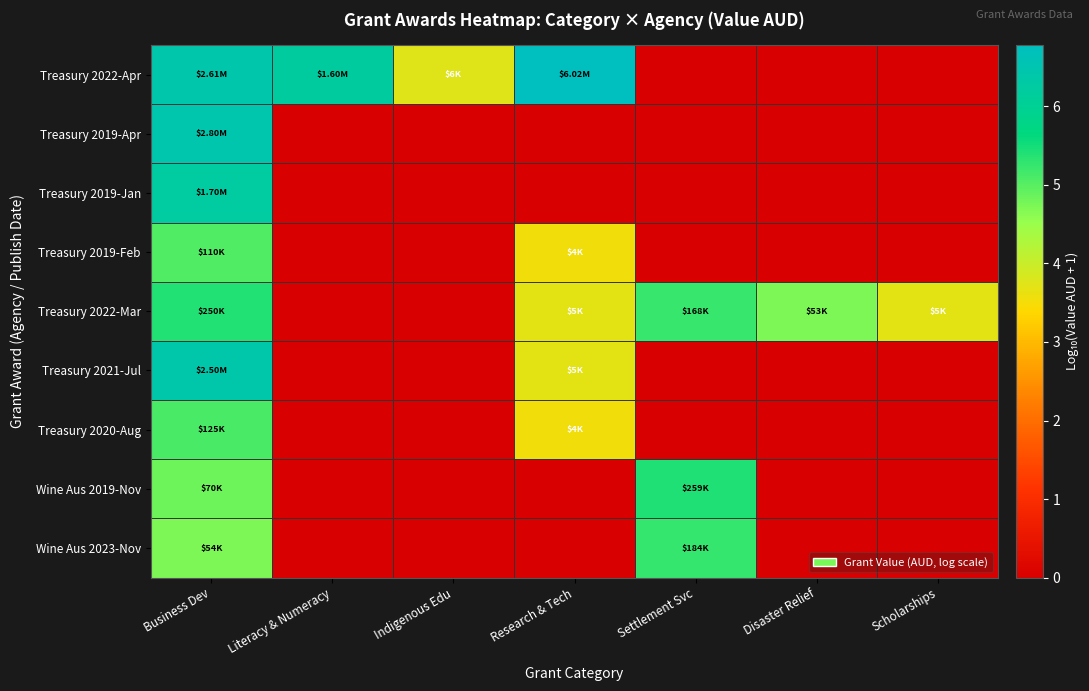

Reading right to left, transcribe all the data shown in this chart.

Treasury 2022-Apr: Scholarships=0.0	Disaster Relief=0.0	Settlement Svc=0.0	Research & Tech=6.8	Indigenous Edu=3.7	Literacy & Numeracy=6.2	Business Dev=6.4
Treasury 2019-Apr: Scholarships=0.0	Disaster Relief=0.0	Settlement Svc=0.0	Research & Tech=0.0	Indigenous Edu=0.0	Literacy & Numeracy=0.0	Business Dev=6.4
Treasury 2019-Jan: Scholarships=0.0	Disaster Relief=0.0	Settlement Svc=0.0	Research & Tech=0.0	Indigenous Edu=0.0	Literacy & Numeracy=0.0	Business Dev=6.2
Treasury 2019-Feb: Scholarships=0.0	Disaster Relief=0.0	Settlement Svc=0.0	Research & Tech=3.5	Indigenous Edu=0.0	Literacy & Numeracy=0.0	Business Dev=5.0
Treasury 2022-Mar: Scholarships=3.7	Disaster Relief=4.7	Settlement Svc=5.2	Research & Tech=3.7	Indigenous Edu=0.0	Literacy & Numeracy=0.0	Business Dev=5.4
Treasury 2021-Jul: Scholarships=0.0	Disaster Relief=0.0	Settlement Svc=0.0	Research & Tech=3.7	Indigenous Edu=0.0	Literacy & Numeracy=0.0	Business Dev=6.4
Treasury 2020-Aug: Scholarships=0.0	Disaster Relief=0.0	Settlement Svc=0.0	Research & Tech=3.5	Indigenous Edu=0.0	Literacy & Numeracy=0.0	Business Dev=5.1
Wine Aus 2019-Nov: Scholarships=0.0	Disaster Relief=0.0	Settlement Svc=5.4	Research & Tech=0.0	Indigenous Edu=0.0	Literacy & Numeracy=0.0	Business Dev=4.8
Wine Aus 2023-Nov: Scholarships=0.0	Disaster Relief=0.0	Settlement Svc=5.3	Research & Tech=0.0	Indigenous Edu=0.0	Literacy & Numeracy=0.0	Business Dev=4.7